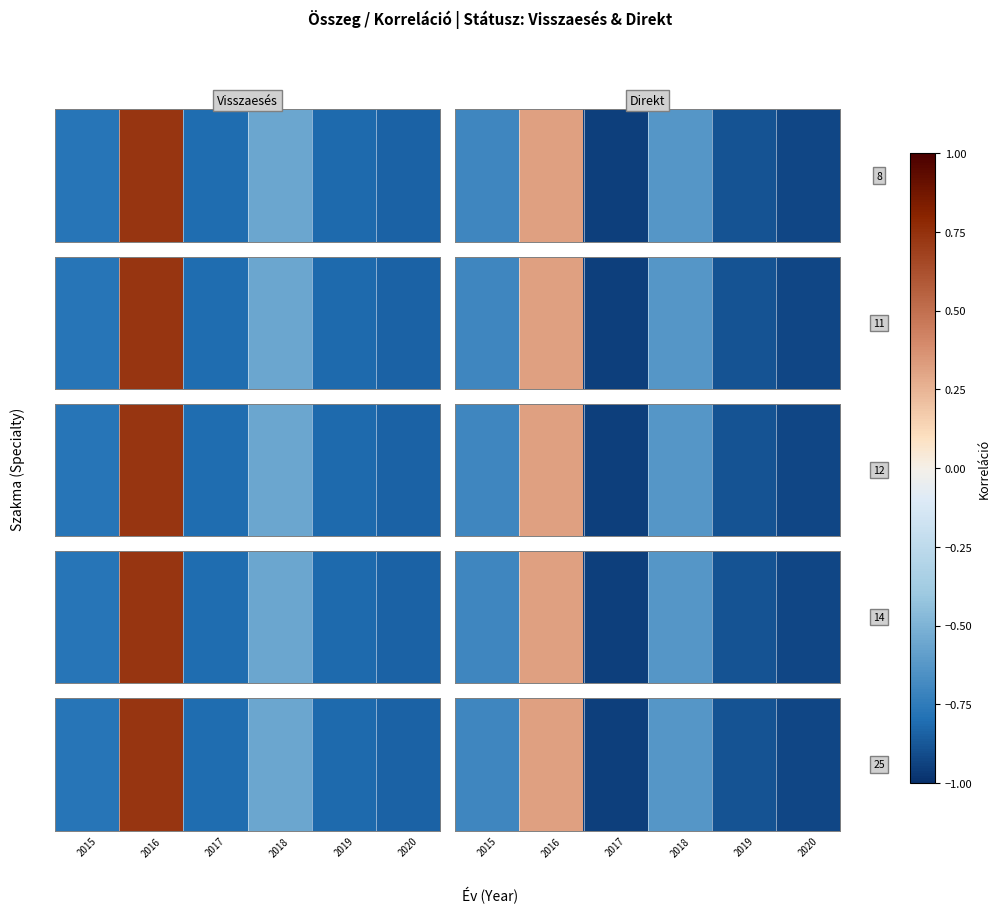

List the labels in order of value, largest first.

2016, 2018, 2015, 2019, 2020, 2017